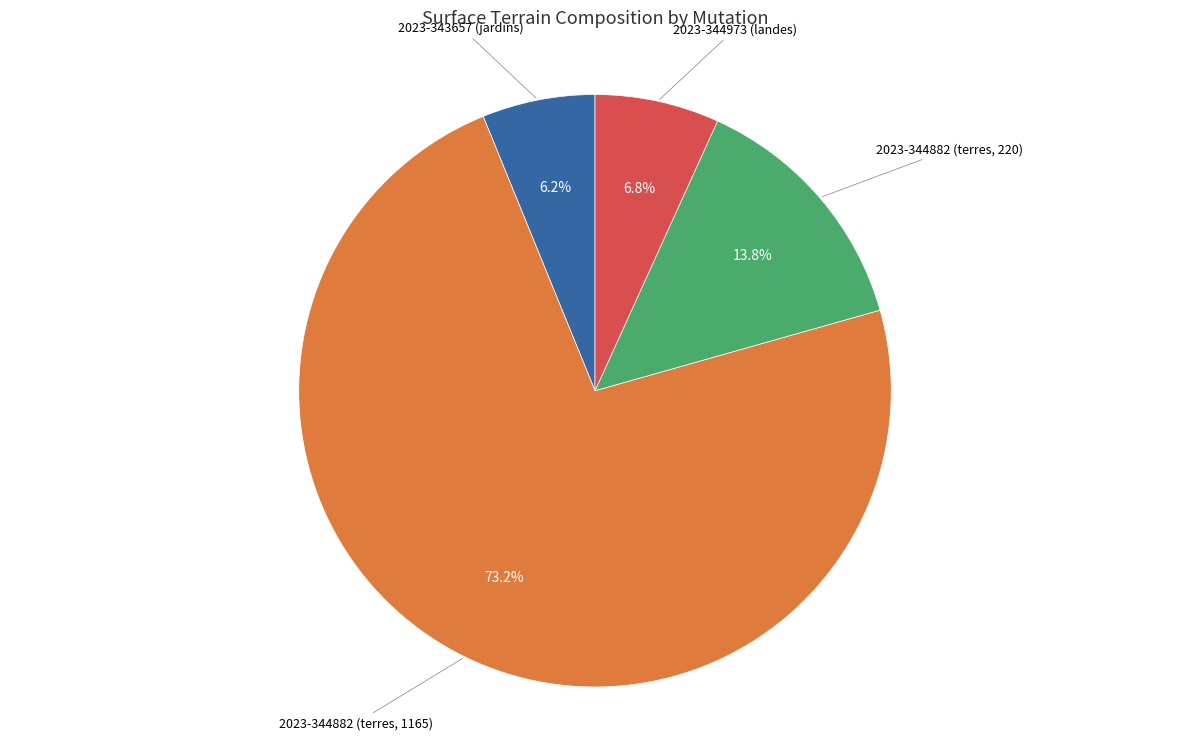

Is there any slice that represents more than half of the pie?

Yes